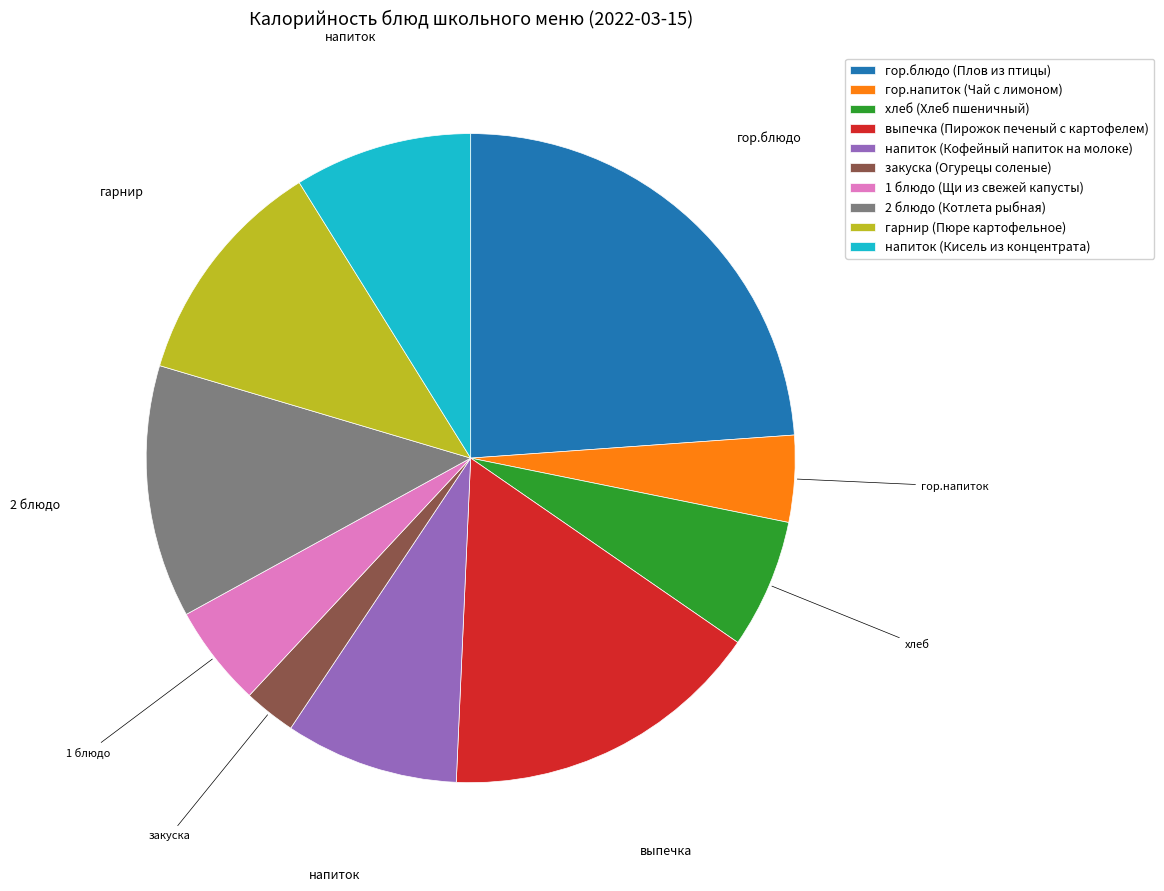

How many segments does this pie chart have?

10